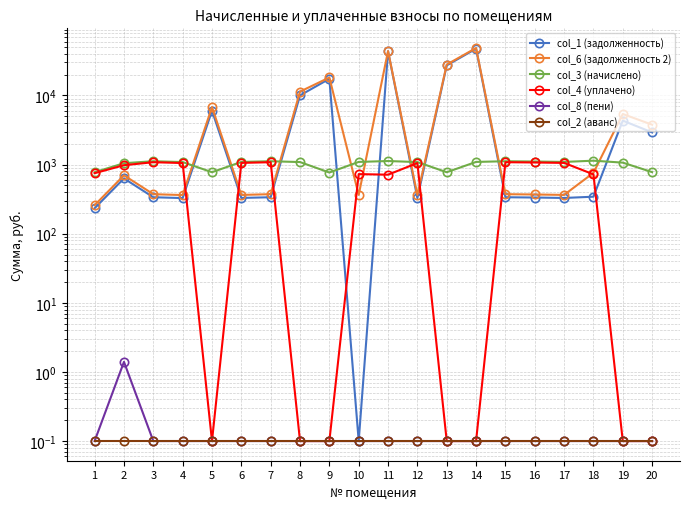

What is the sum of the col_3 (начислено) values at 13 and 9?

1543.1